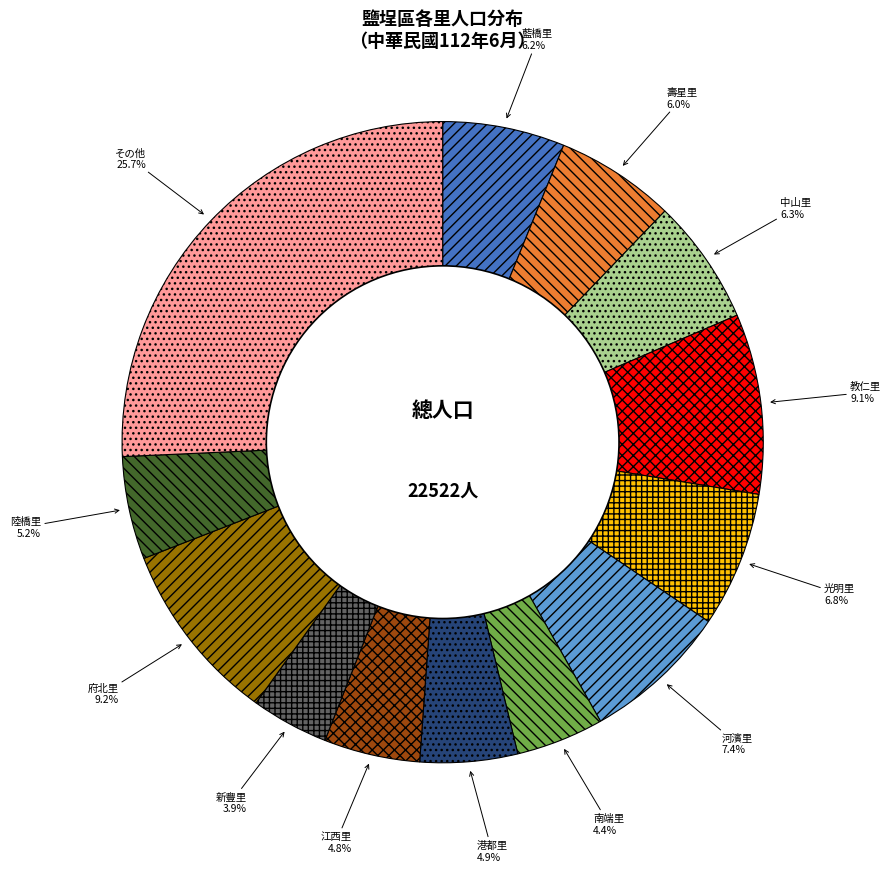

Which category has the smallest portion of the pie?

新豐里